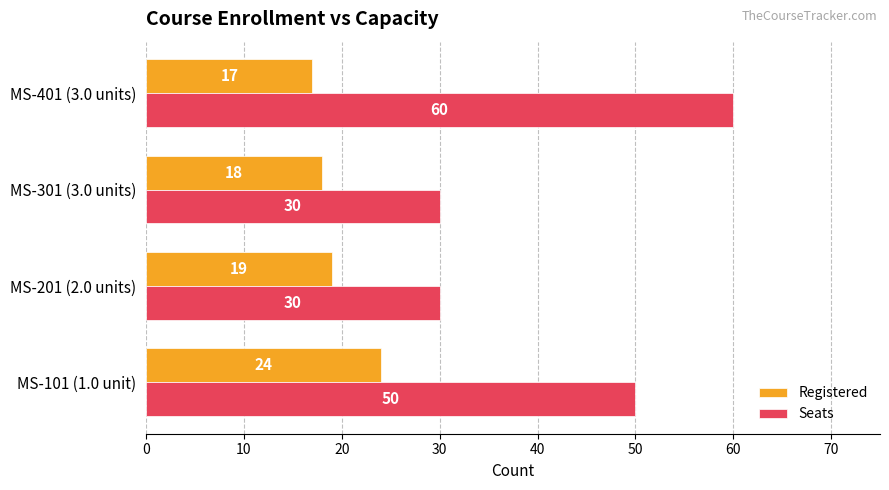

The value of Seats at MS-201 (2.0 units) is 11. True or false?

False